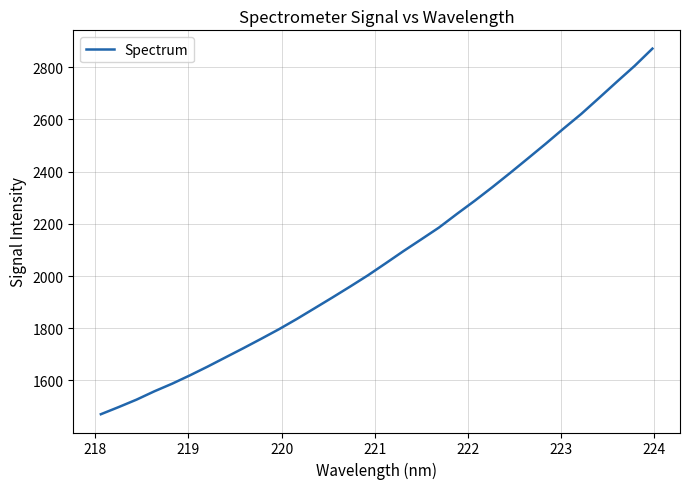

What is the greatest value displayed?

2871.4